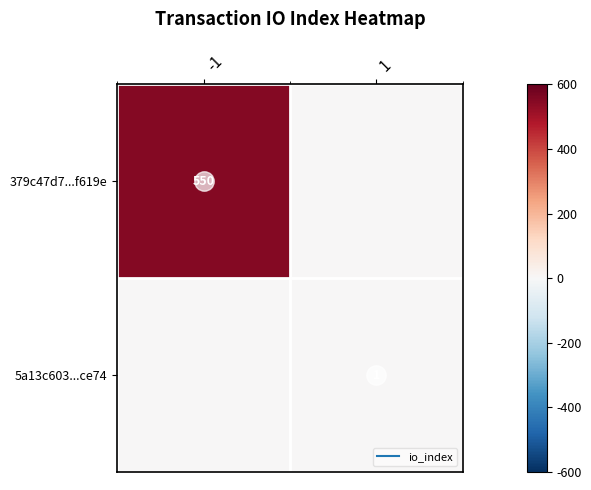

The 379c47d7...f619e series shows 0 at 1. True or false?

True